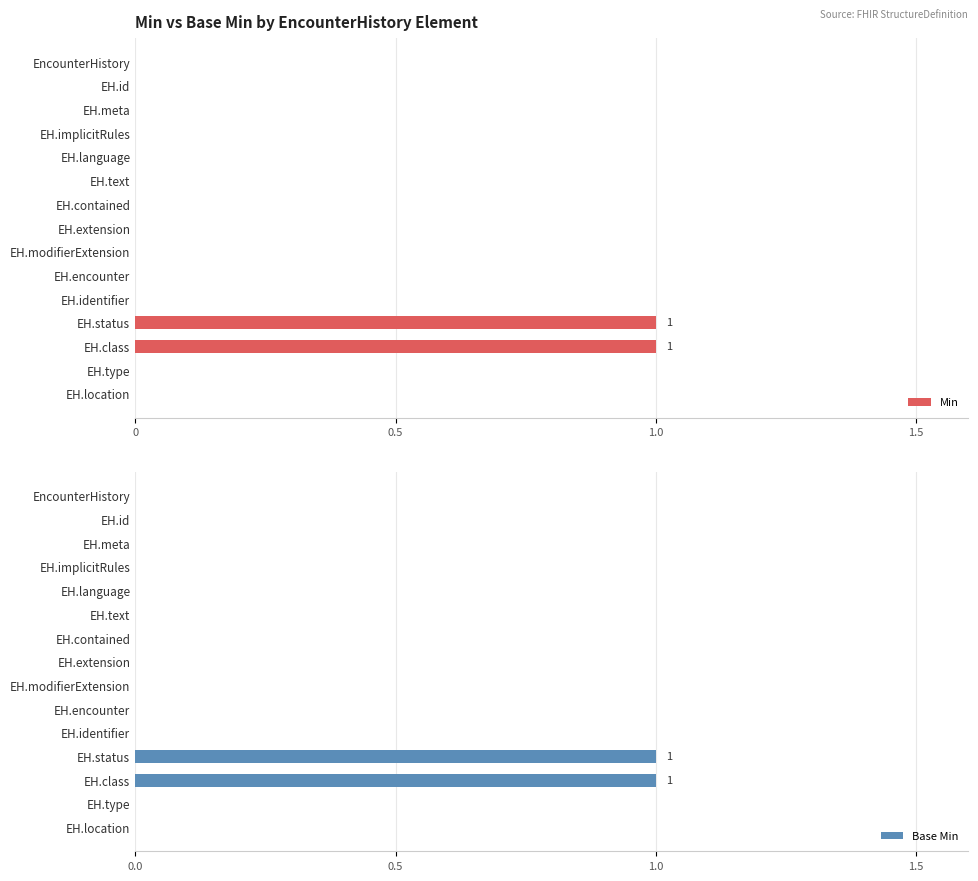

The value of Base Min at EncounterHistory is -1. True or false?

False